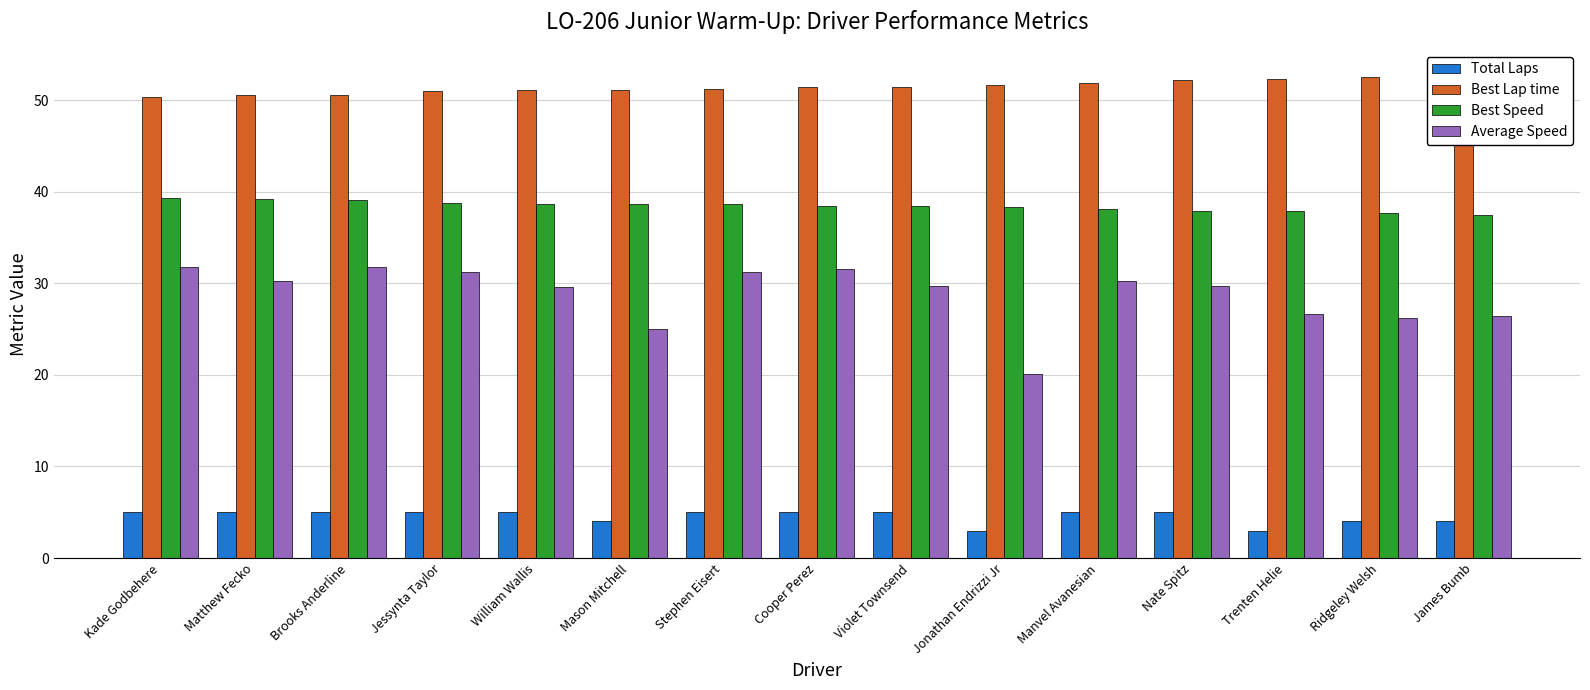

Which category has the lowest value in the Average Speed series?

Jonathan Endrizzi Jr